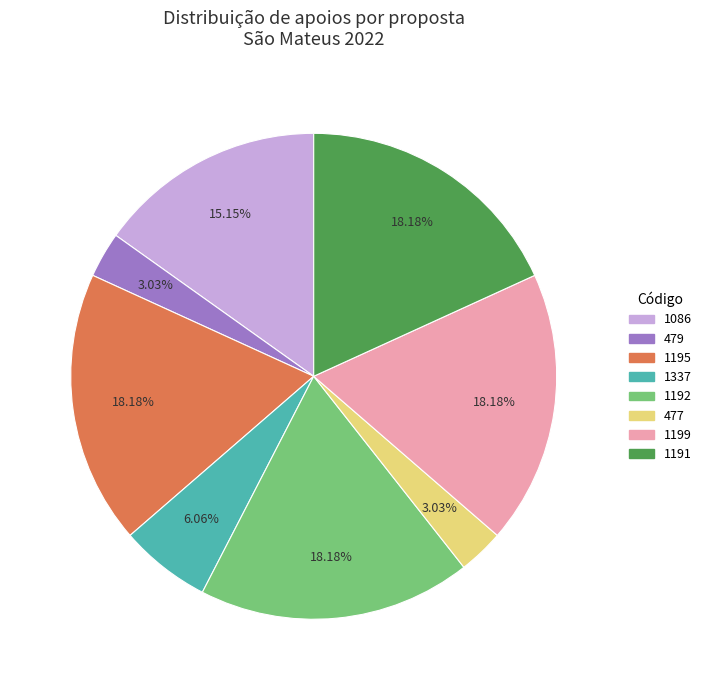

Is there any slice that represents more than half of the pie?

No